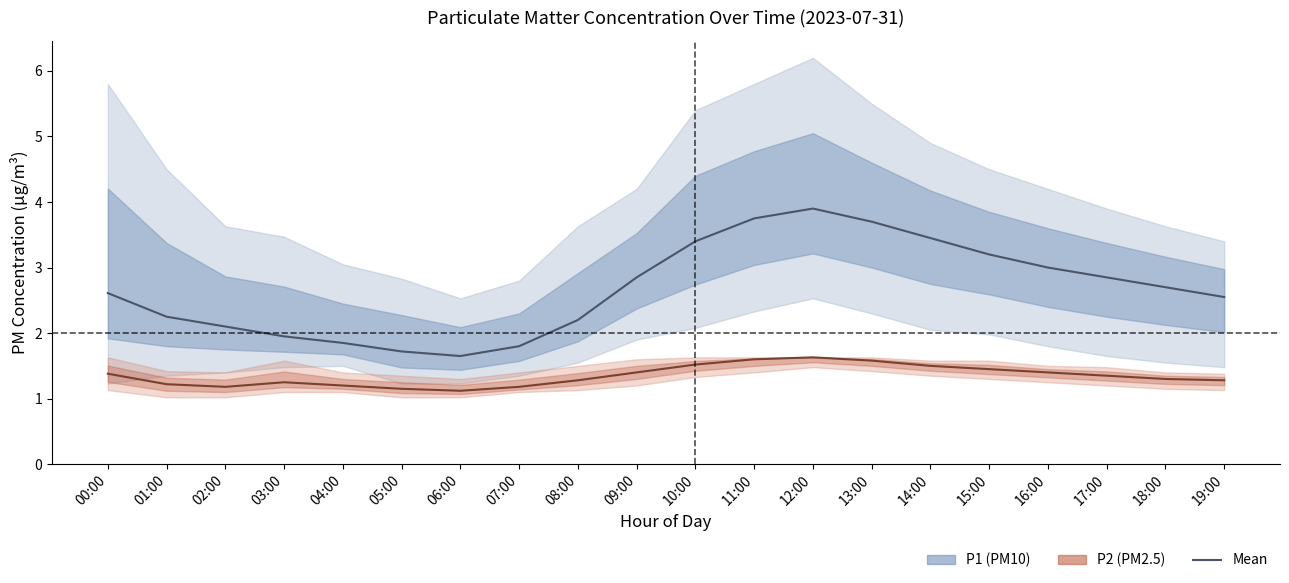

True or false: P2 mean has more than 1 interior local peaks.

True